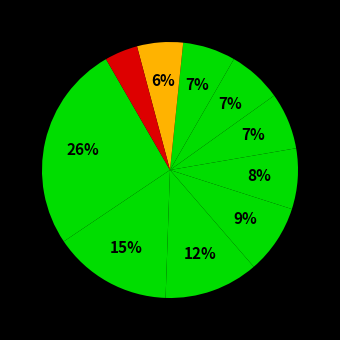

How many slices are in this pie chart?

10